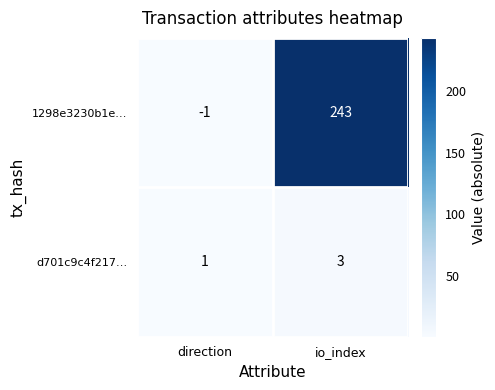

At which category does the chart reach its minimum across all series?

direction